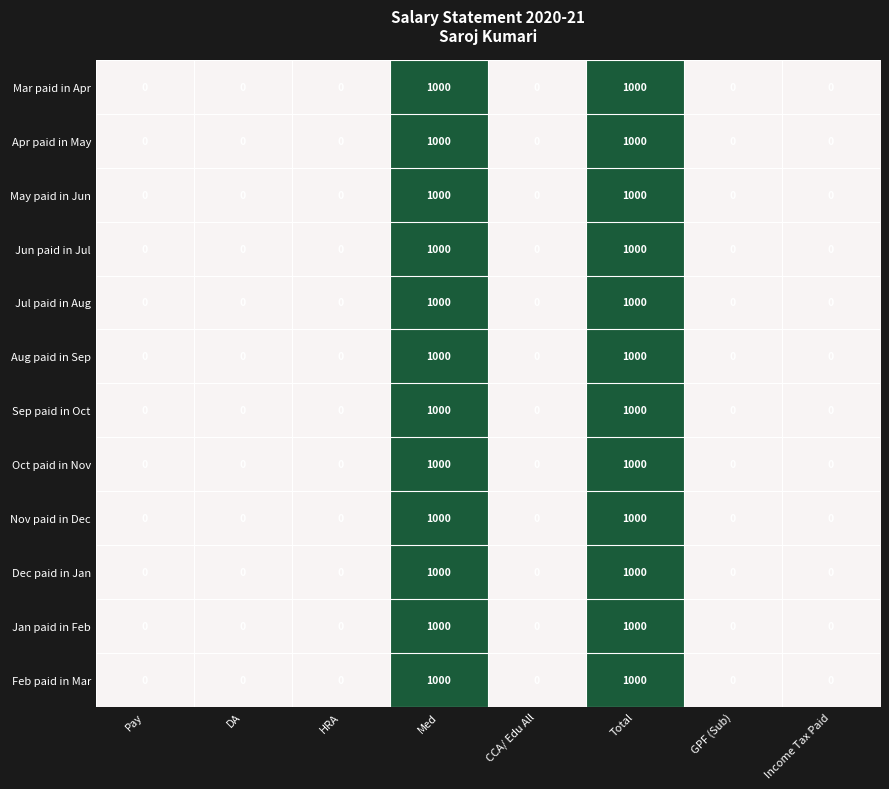

Is the value of Sep paid in Oct at Med greater than the value of Jul paid in Aug at Income Tax Paid?

Yes